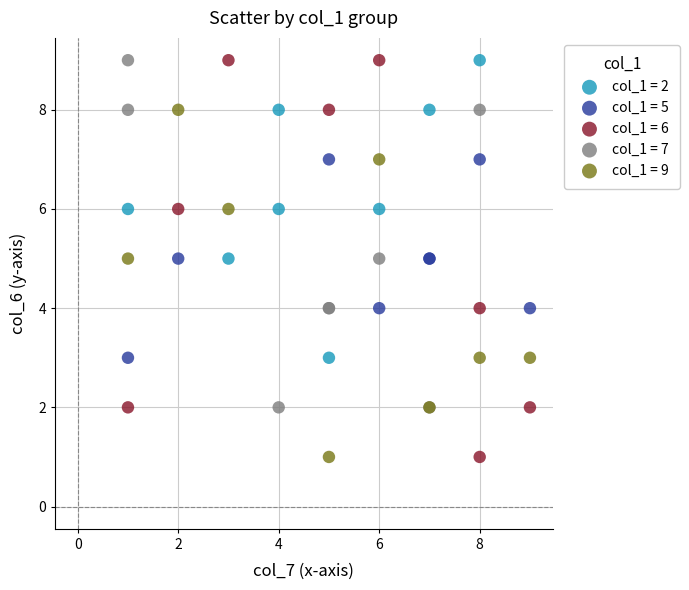

Which series has the largest Y range (max minus min)?

col_1 = 6